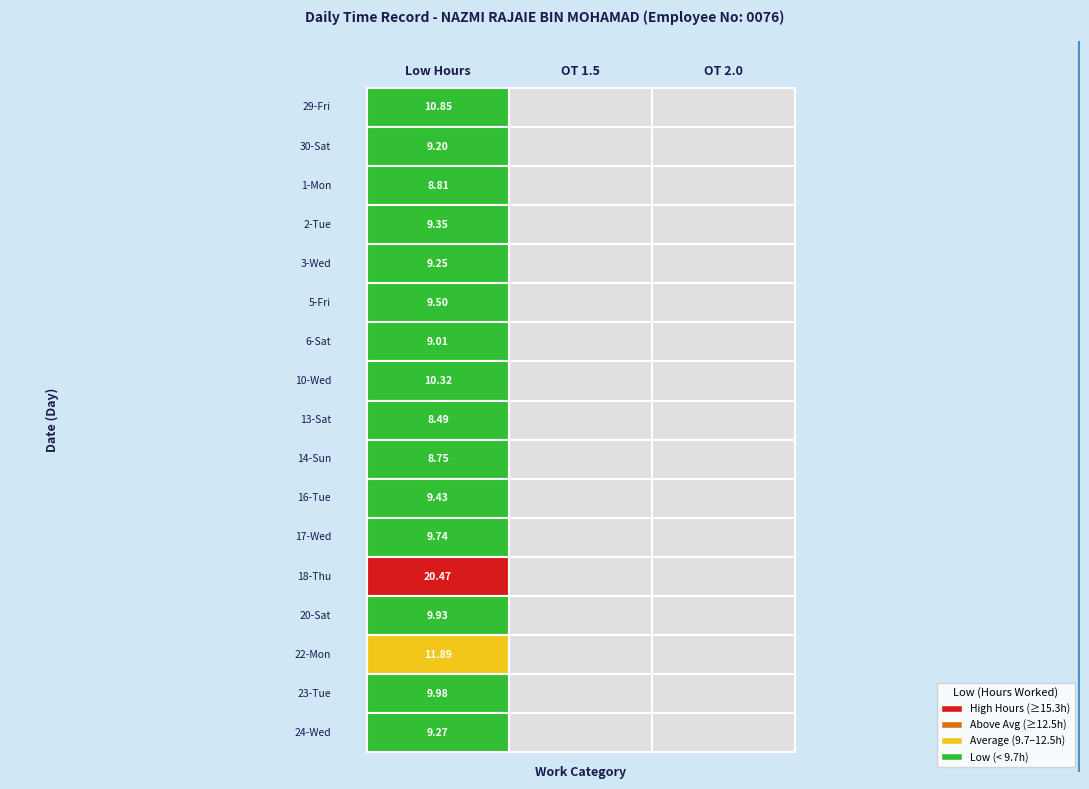

Reading right to left, transcribe all the data shown in this chart.

29-Fri: 0.0	0.0	10.8
30-Sat: 0.0	0.0	9.2
1-Mon: 0.0	0.0	8.8
2-Tue: 0.0	0.0	9.3
3-Wed: 0.0	0.0	9.2
5-Fri: 0.0	0.0	9.5
6-Sat: 0.0	0.0	9.0
10-Wed: 0.0	0.0	10.3
13-Sat: 0.0	0.0	8.5
14-Sun: 0.0	0.0	8.8
16-Tue: 0.0	0.0	9.4
17-Wed: 0.0	0.0	9.7
18-Thu: 0.0	0.0	20.5
20-Sat: 0.0	0.0	9.9
22-Mon: 0.0	0.0	11.9
23-Tue: 0.0	0.0	10.0
24-Wed: 0.0	0.0	9.3